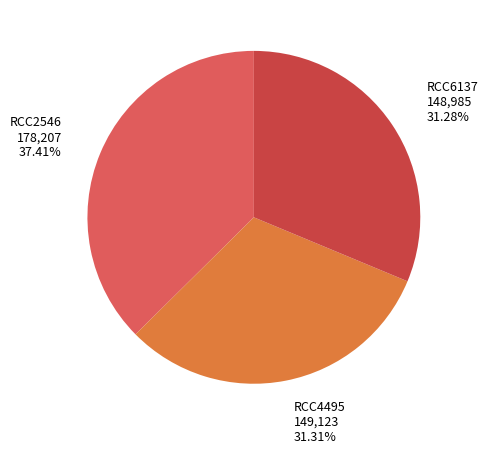

The RCC6137 slice represents 31% of the pie. True or false?

True